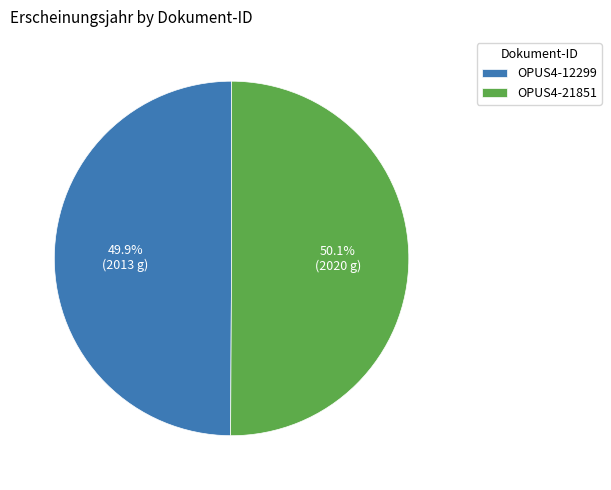

What percentage is the OPUS4-21851 slice, to the nearest percent?

50%